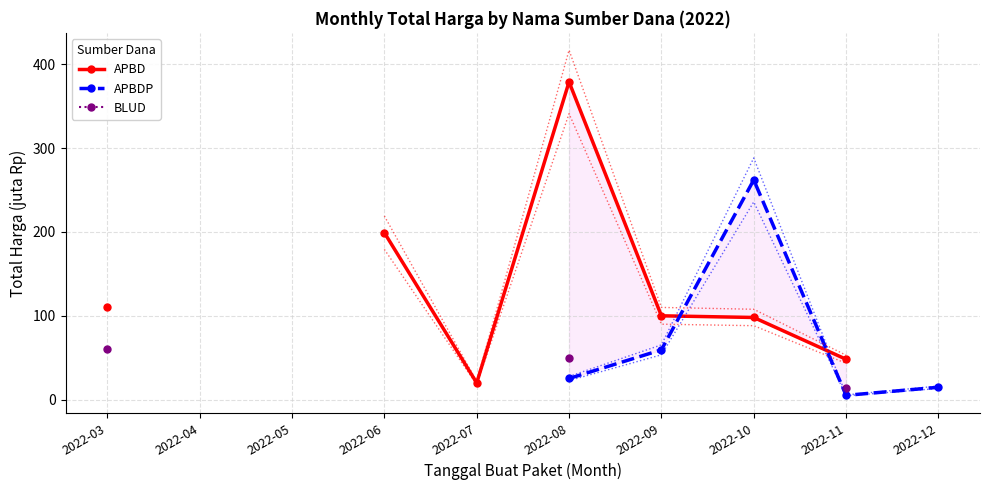

Where do APBD and APBDP first cross each other?

2022-09 and 2022-10